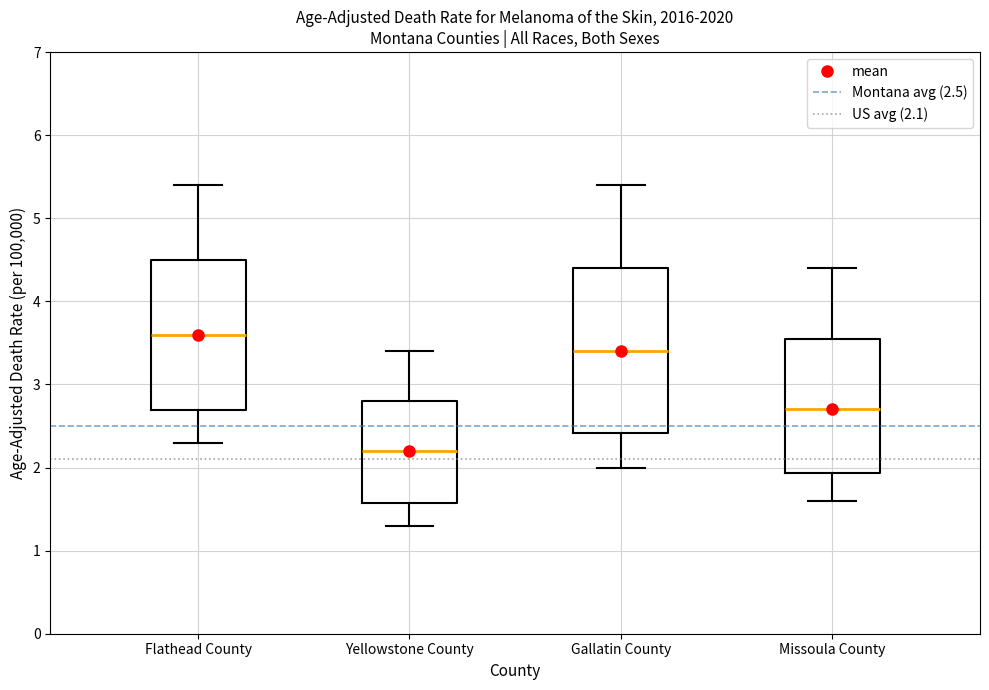

Reading left to right, read every box against the y-axis: the position of its median line, the range the box covers, and the ends of its whiskers. The values are not printed on the chart, so give them approximately, as read against the axis.

Flathead County: median 3.6, box 2.7 to 4.5, whiskers 2.3 to 5.4
Yellowstone County: median 2.2, box 1.6 to 2.8, whiskers 1.3 to 3.4
Gallatin County: median 3.4, box 2.4 to 4.4, whiskers 2.0 to 5.4
Missoula County: median 2.7, box 1.9 to 3.6, whiskers 1.6 to 4.4